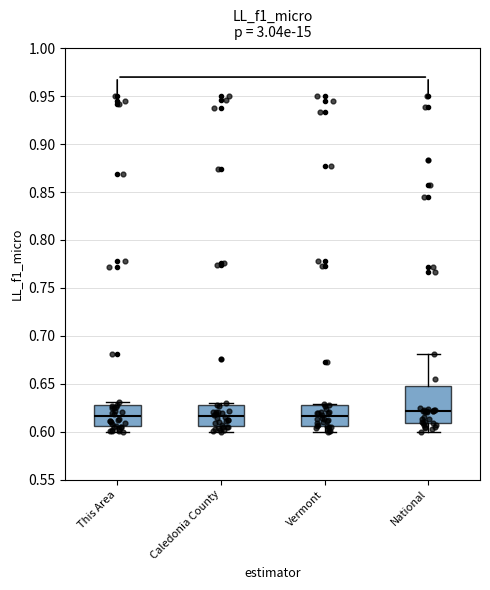

Where is the lower edge of the box for Caledonia County on the y-axis? The values are not printed on the chart, so give them approximately, as read against the axis.

0.605